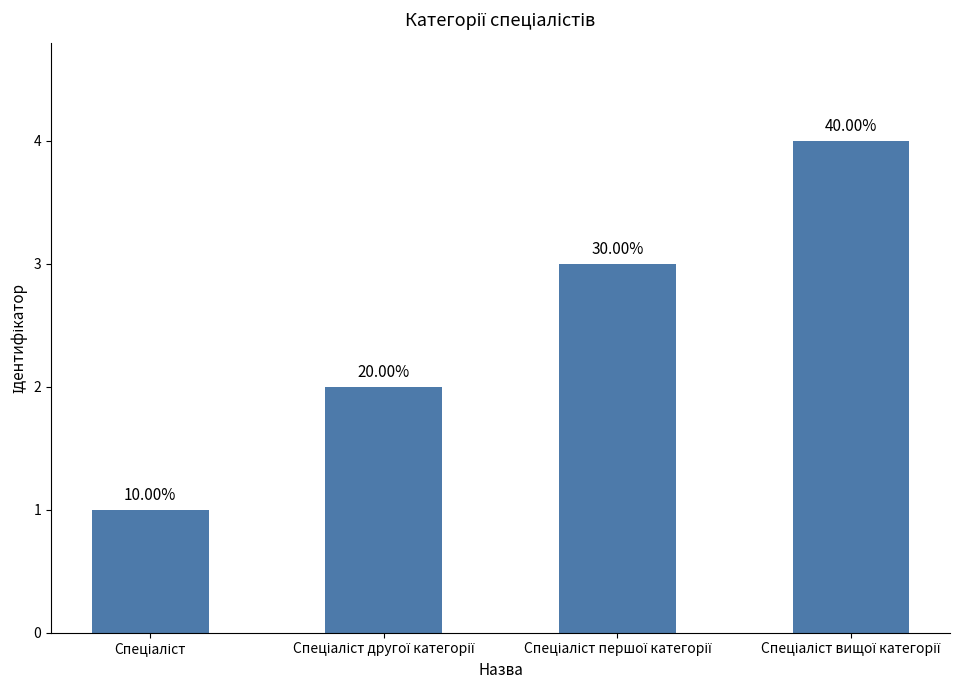

How many bars are there in total?

4